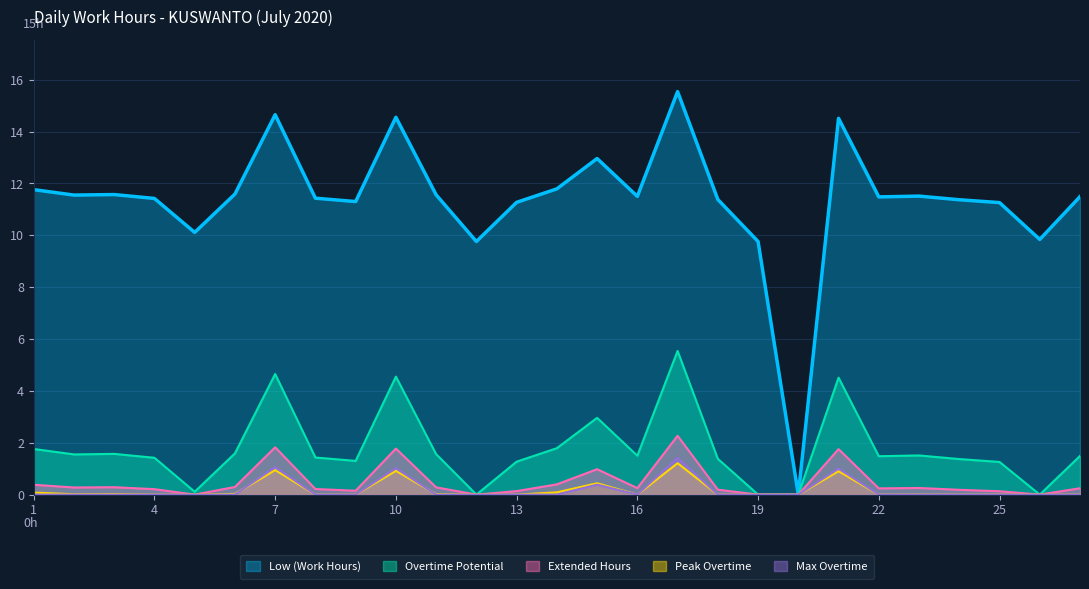

Which series has the largest total across all categories?

Low (Work Hours)